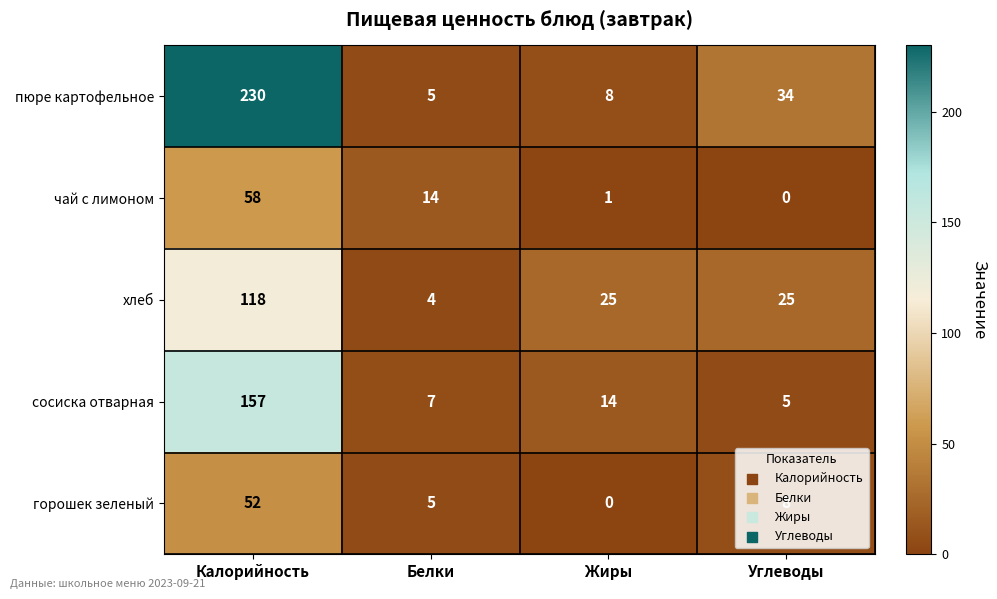

What is the difference between the second highest and minimum values in the сосиска отварная series?

9